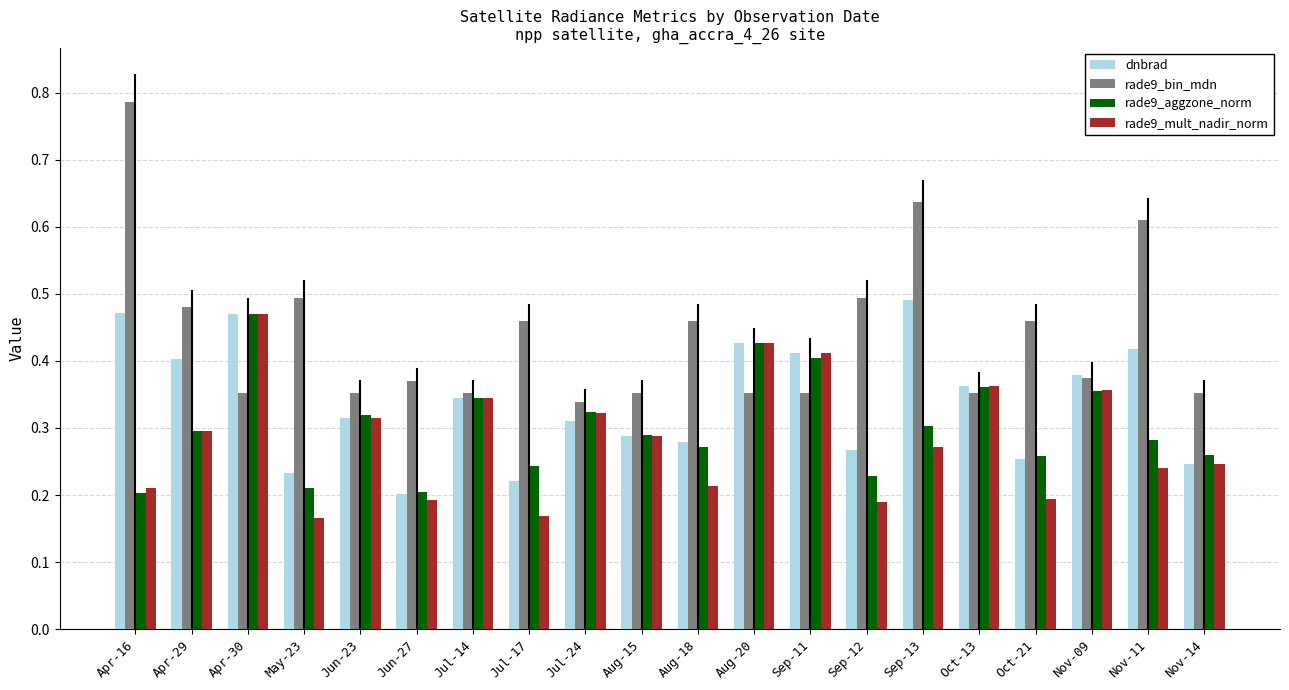

Which series has the largest range (max minus min)?

rade9_bin_mdn